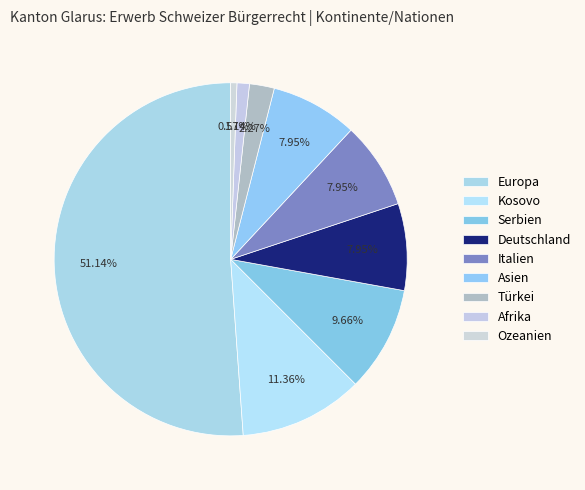

Is Europa the majority of the pie?

Yes